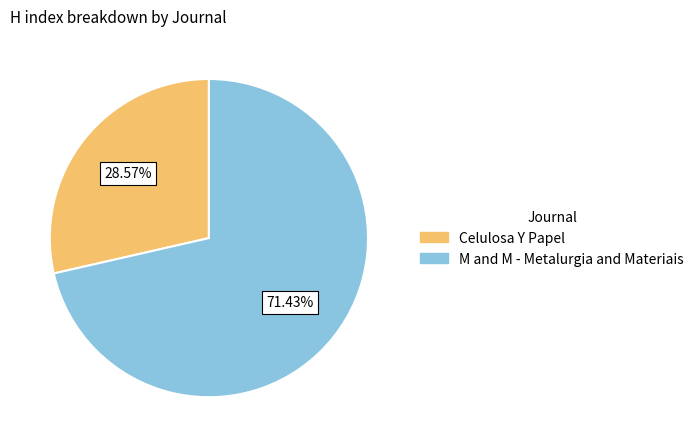

Is it true that M and M - Metalurgia and Materiais is 71% of the pie?

True